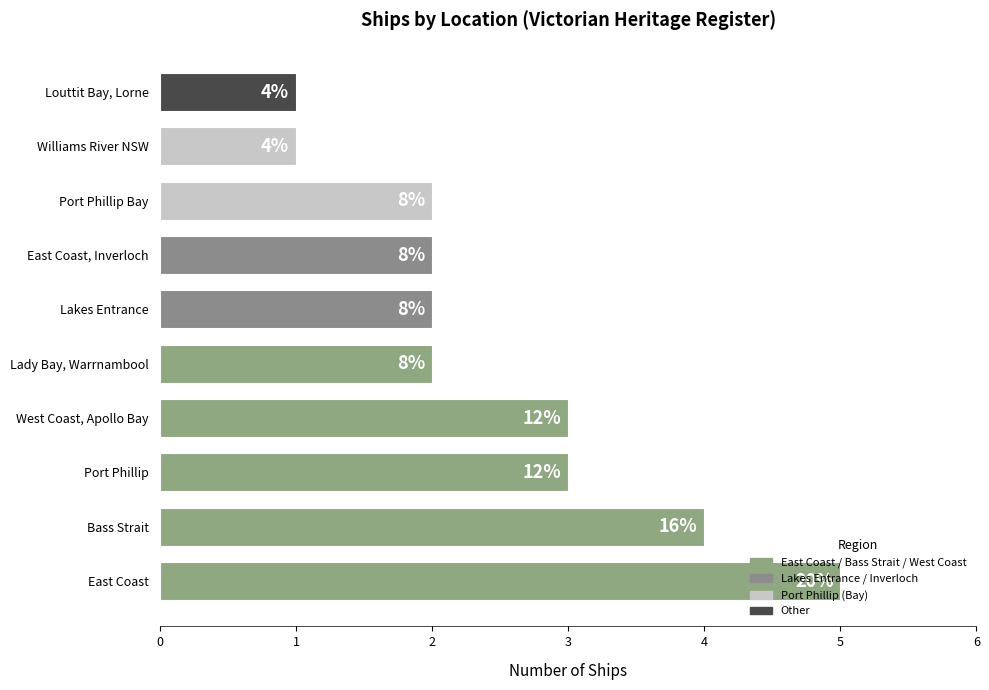

Rank the categories by value from lowest to highest.

Williams River NSW, Louttit Bay, Lorne, Lady Bay, Warrnambool, Lakes Entrance, East Coast, Inverloch, Port Phillip Bay, Port Phillip, West Coast, Apollo Bay, Bass Strait, East Coast